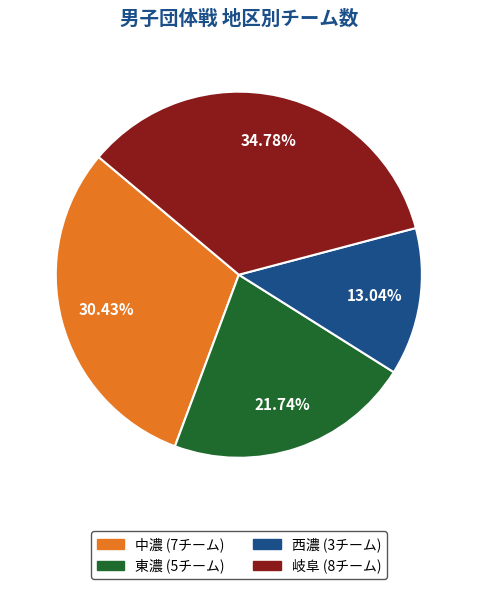

What is the smallest slice in the pie chart?

西濃